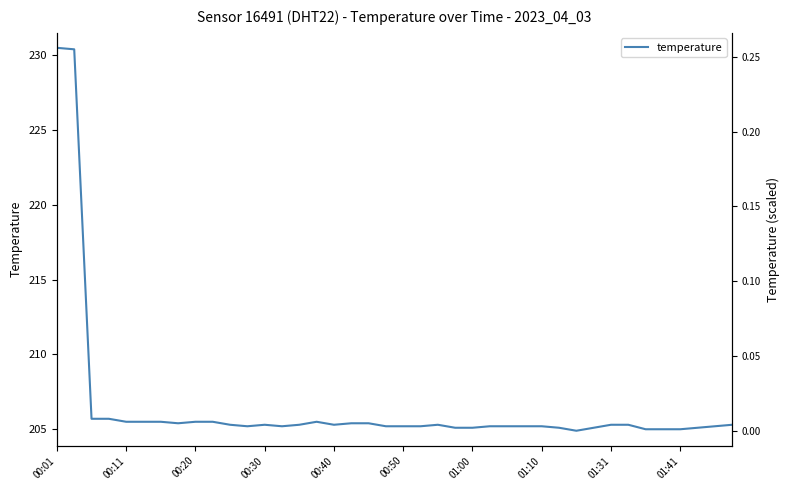

At which label is the value closest to 217?

00:20